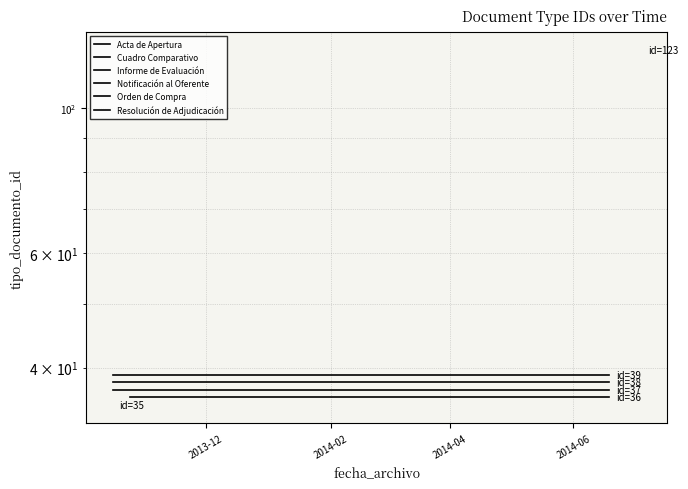

What is the spread (max minus min) of values at 2014-02?

3